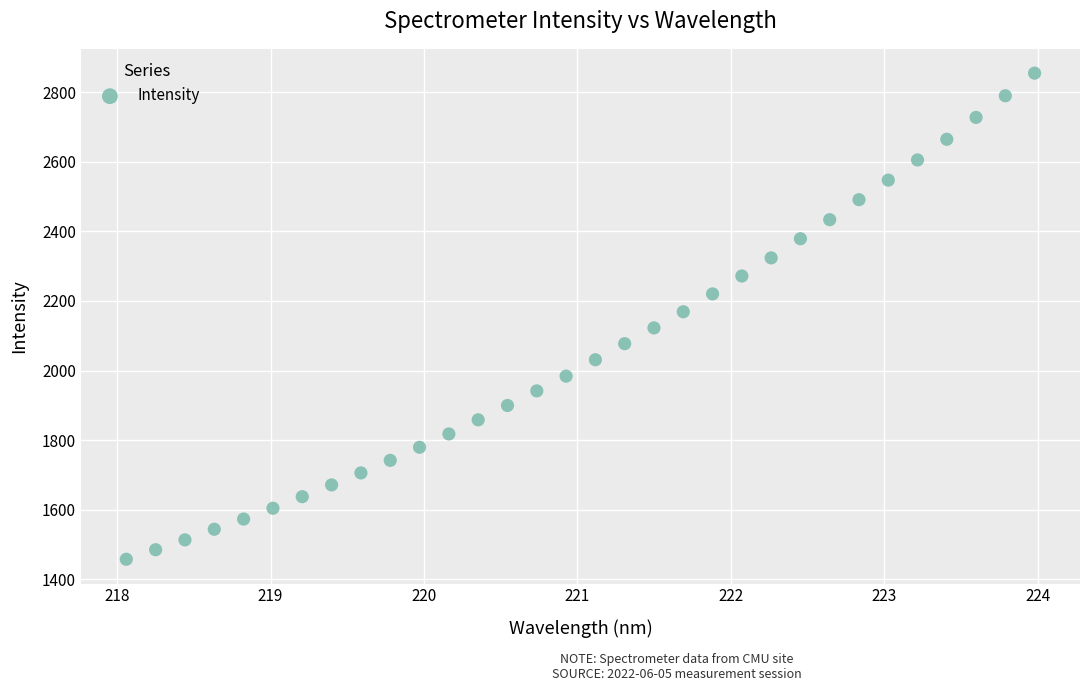

What is the range of Y values (max minus min)?

1398.4